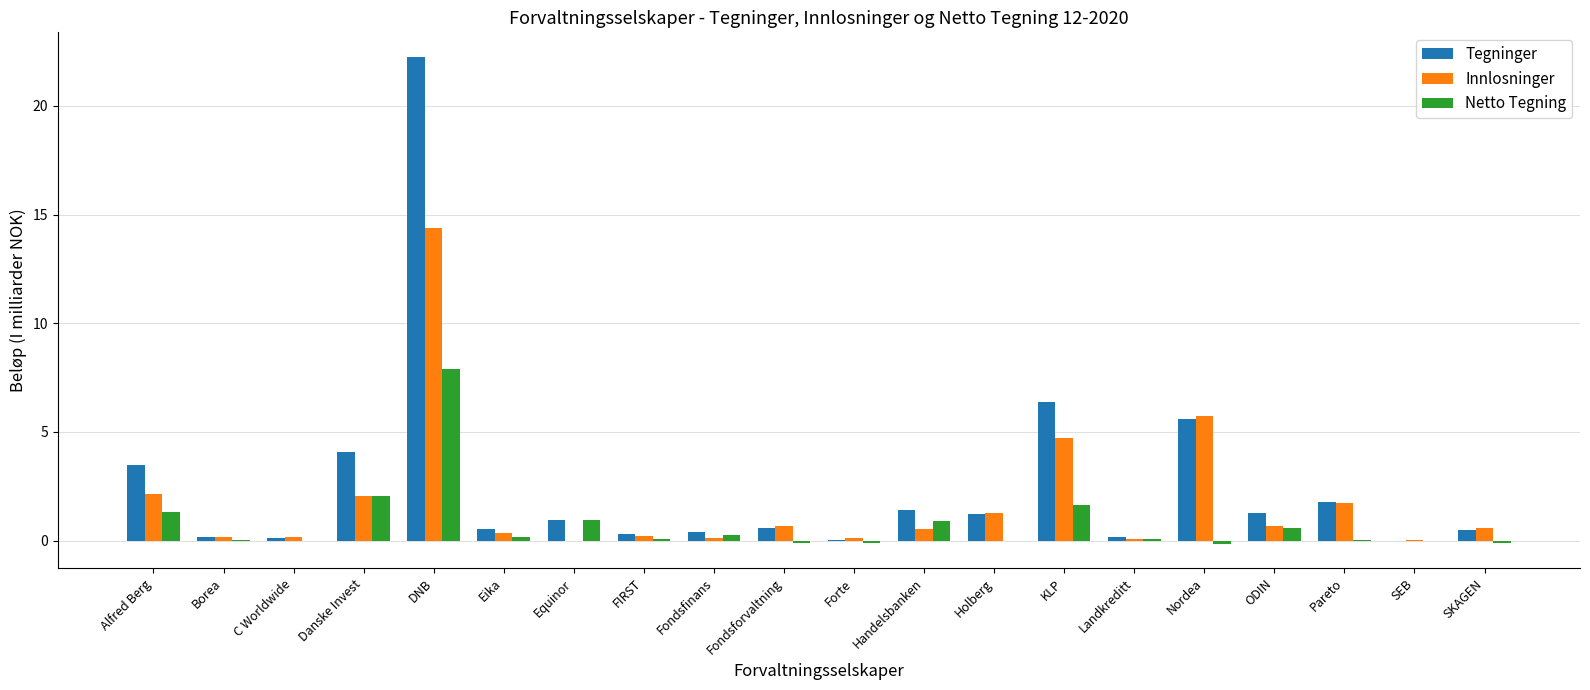

What is the sum of all Innlosninger values?

35.8